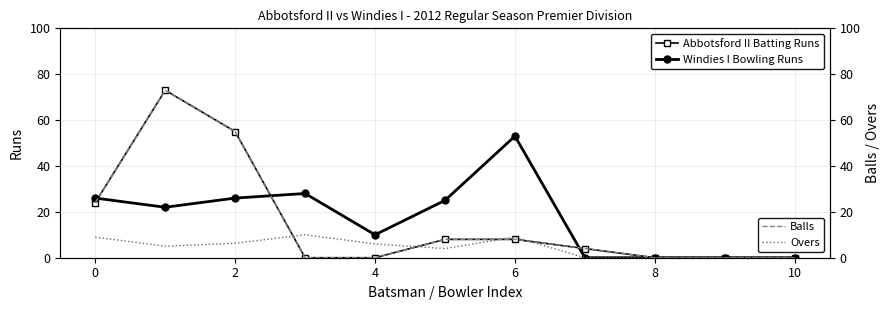

The value of Windies I Bowling Runs at 4 is 2. True or false?

False